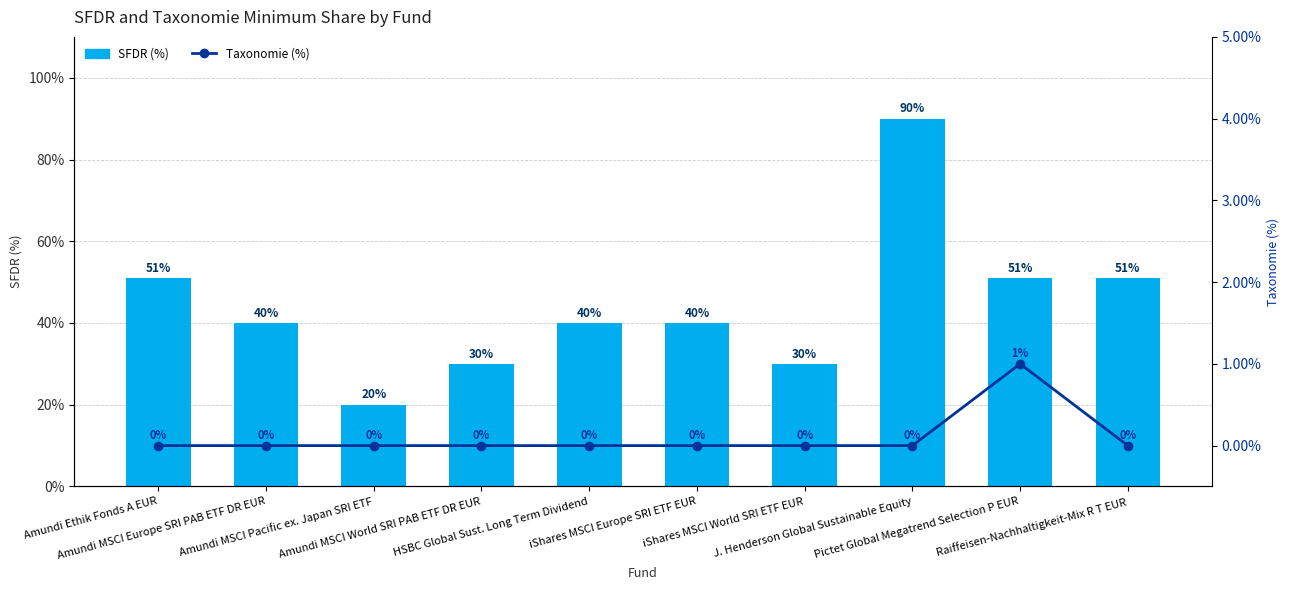

What is the label of the 9th bar from the left?

Pictet Global Megatrend Selection P EUR